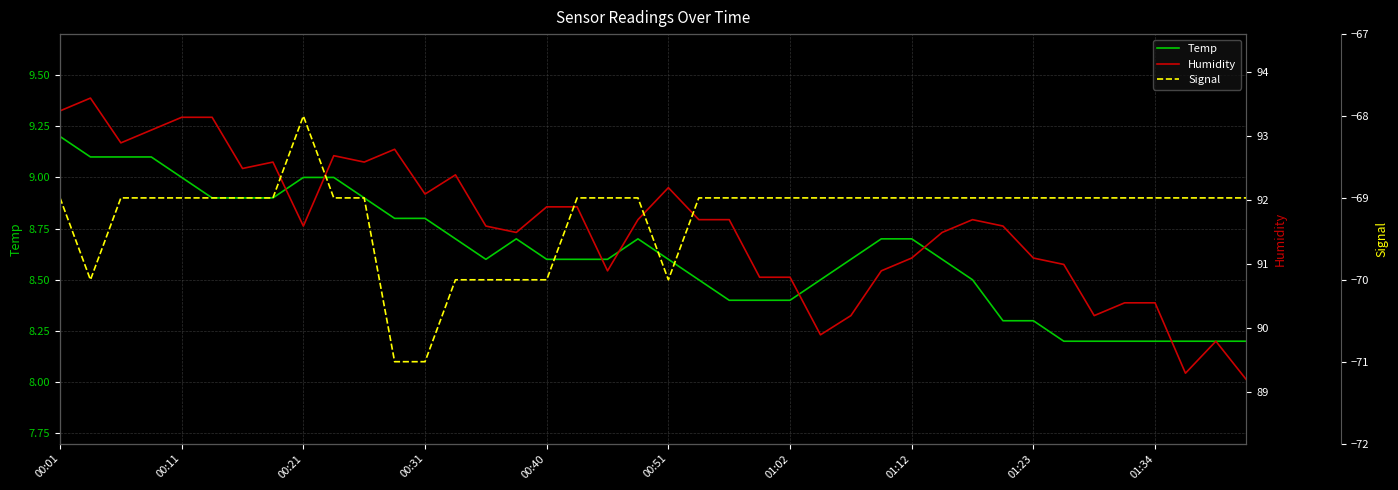

What is the minimum value for Temp?

8.2